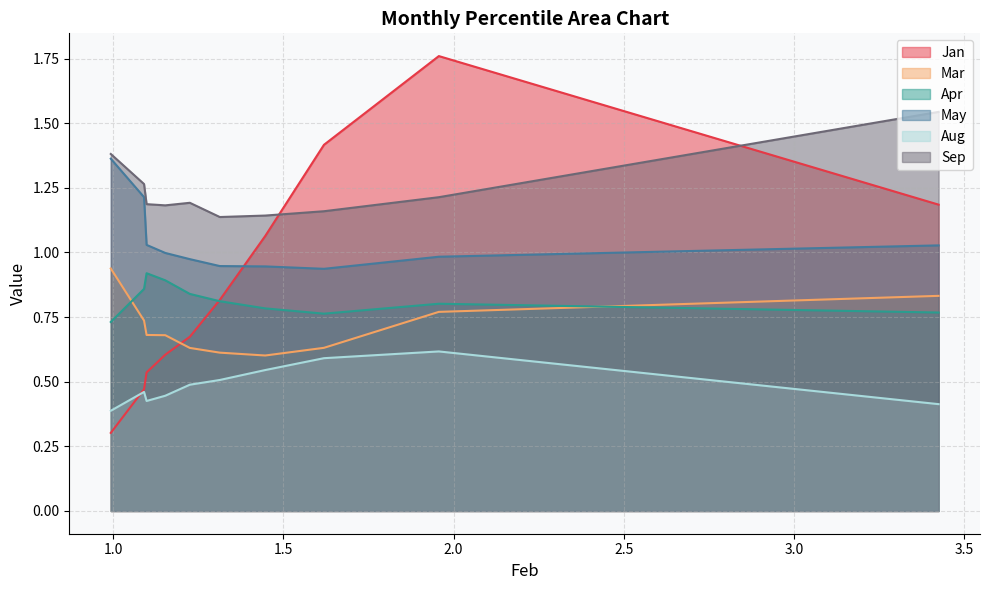

True or false: Jan has a value of 0.6 at pct65.

True